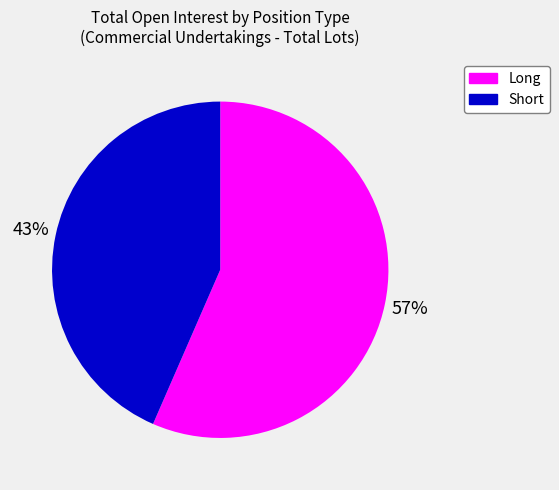

Does any single category account for the majority?

Yes